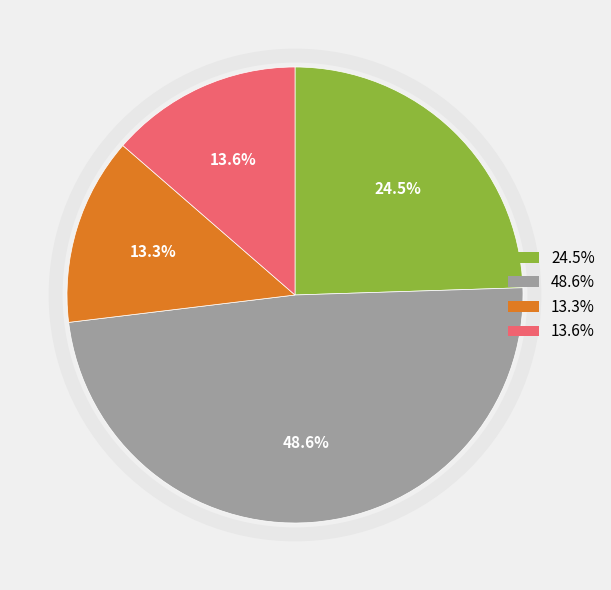

Is there any slice that represents more than half of the pie?

No